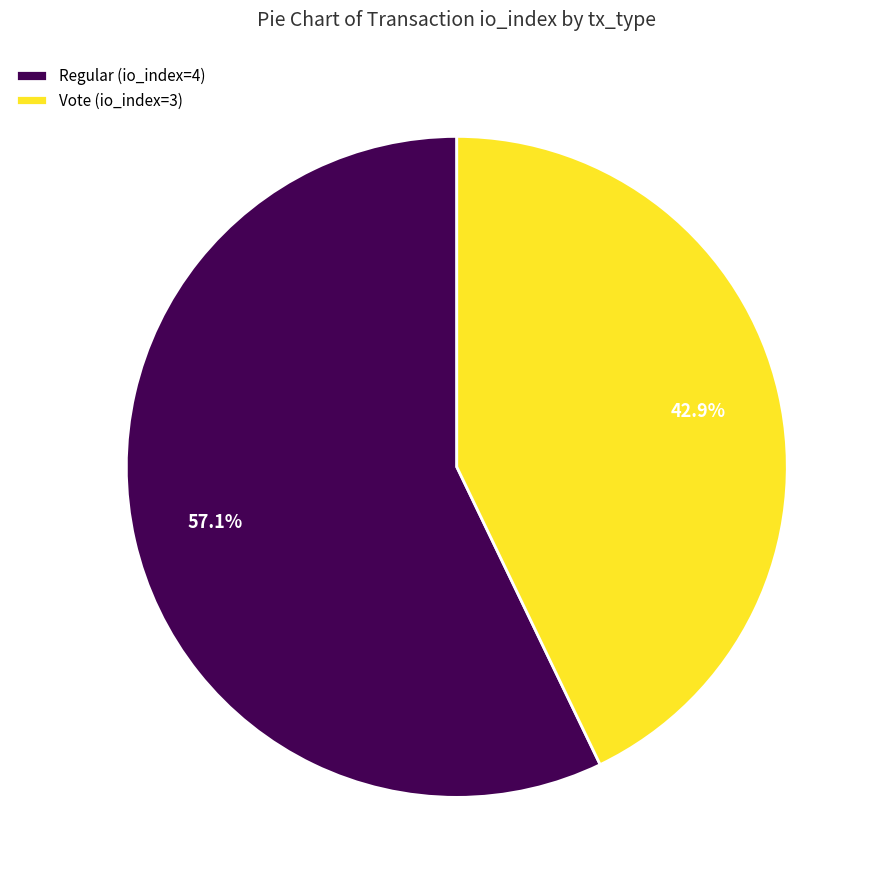

To the nearest percent, what is the difference between the largest and smallest slice percentages?

14%